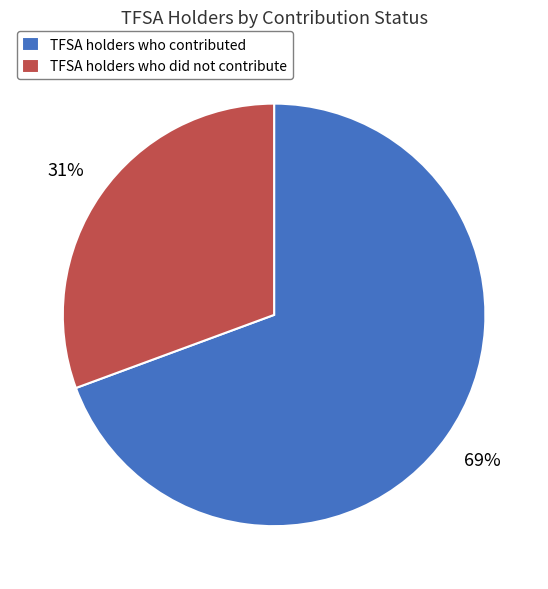

To the nearest percent, what is the combined percentage of TFSA holders who did not contribute and TFSA holders who contributed?

100%